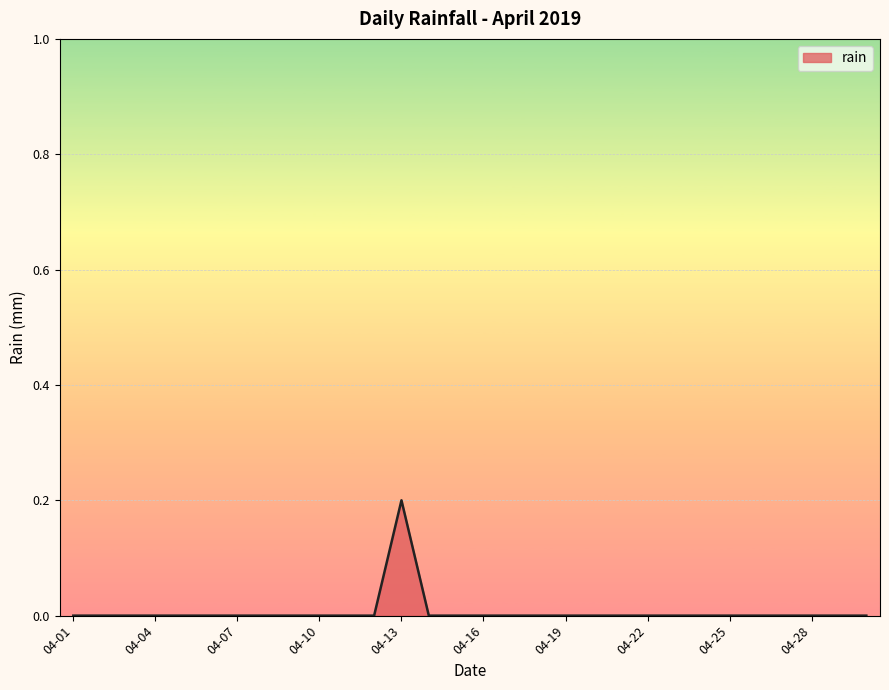

Does the chart have visible grid lines?

Yes